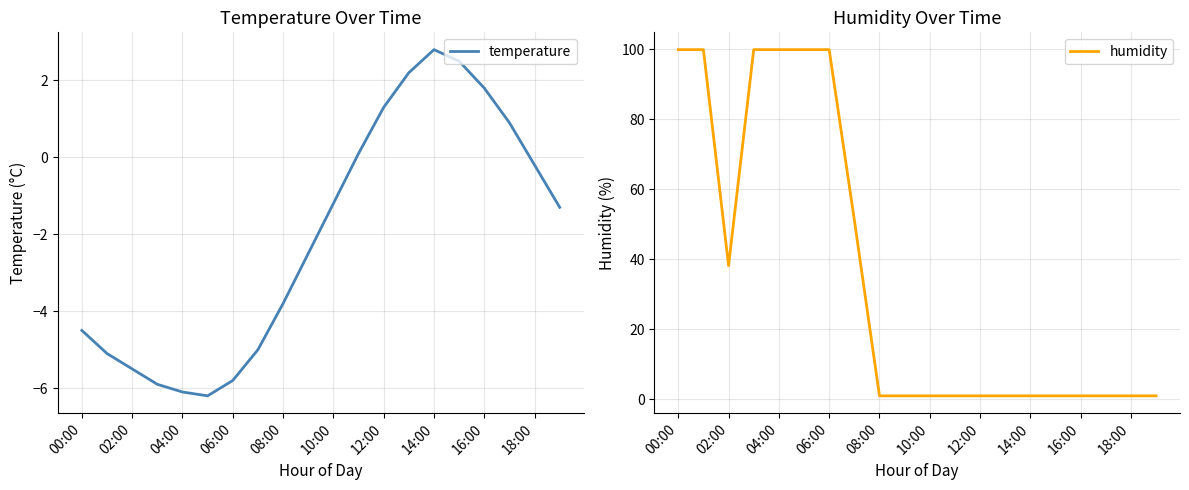

Count the number of data series in this chart.

2